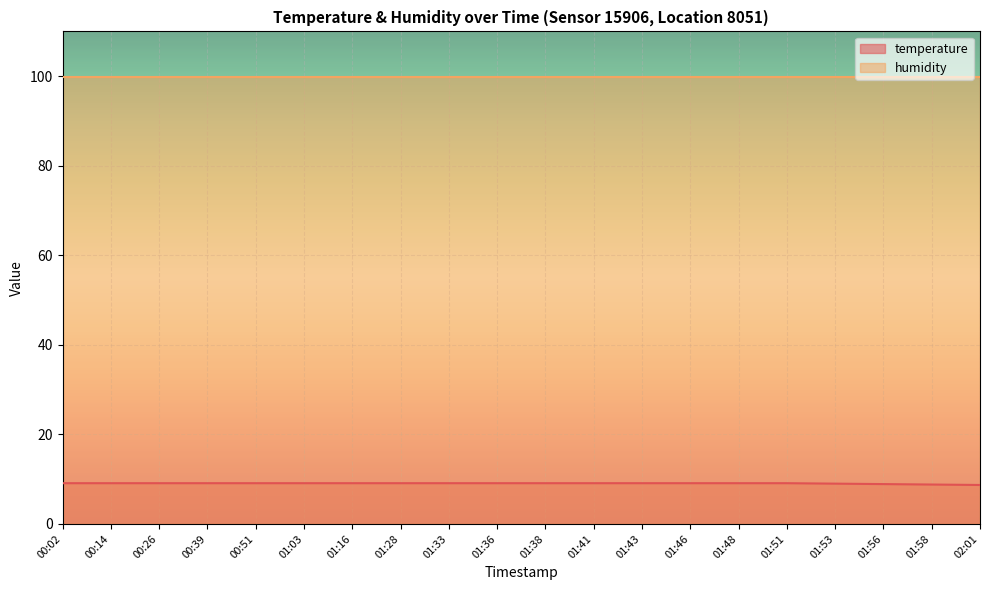

How many categories are shown in the chart?

20